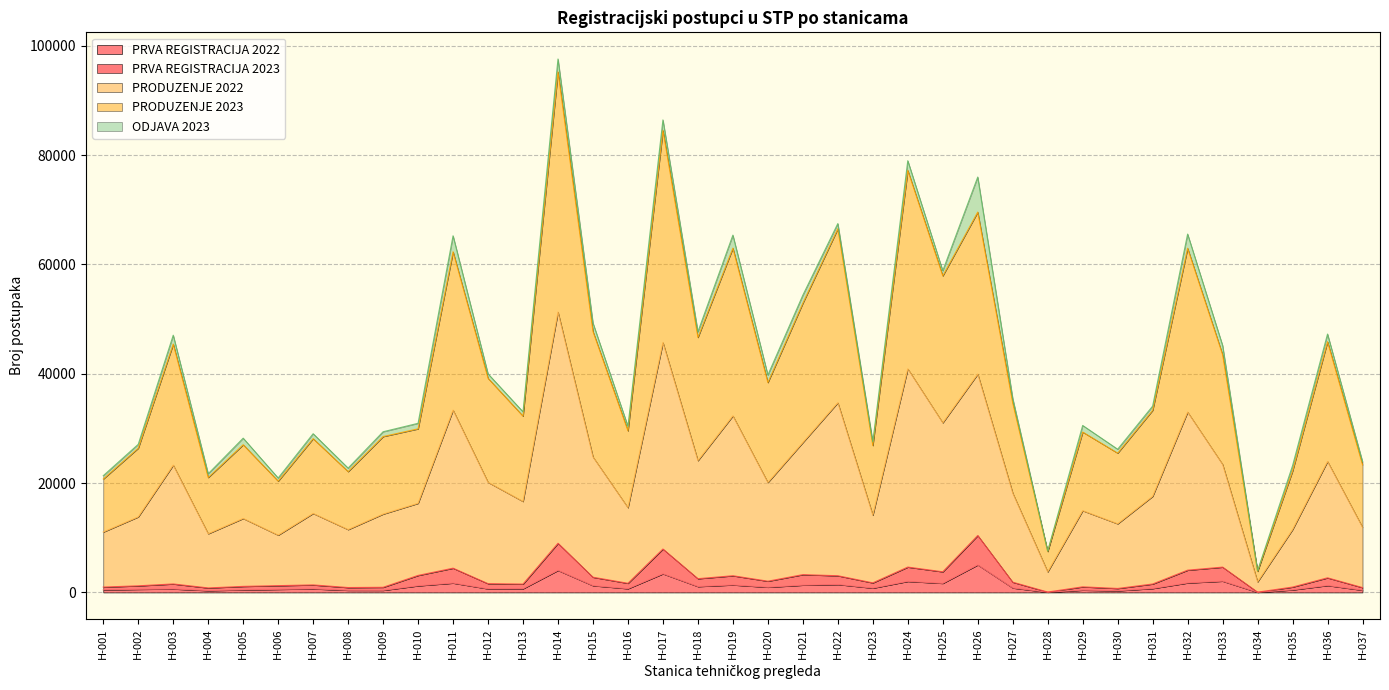

At which category is the sum across all series the highest?

H-014